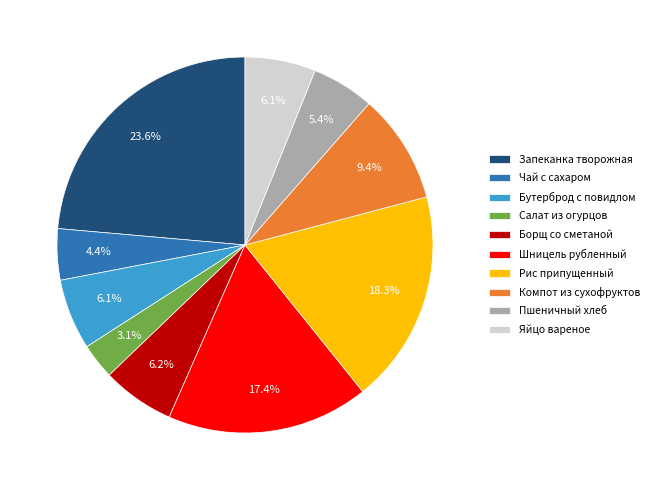

What is the smallest slice in the pie chart?

Салат из огурцов